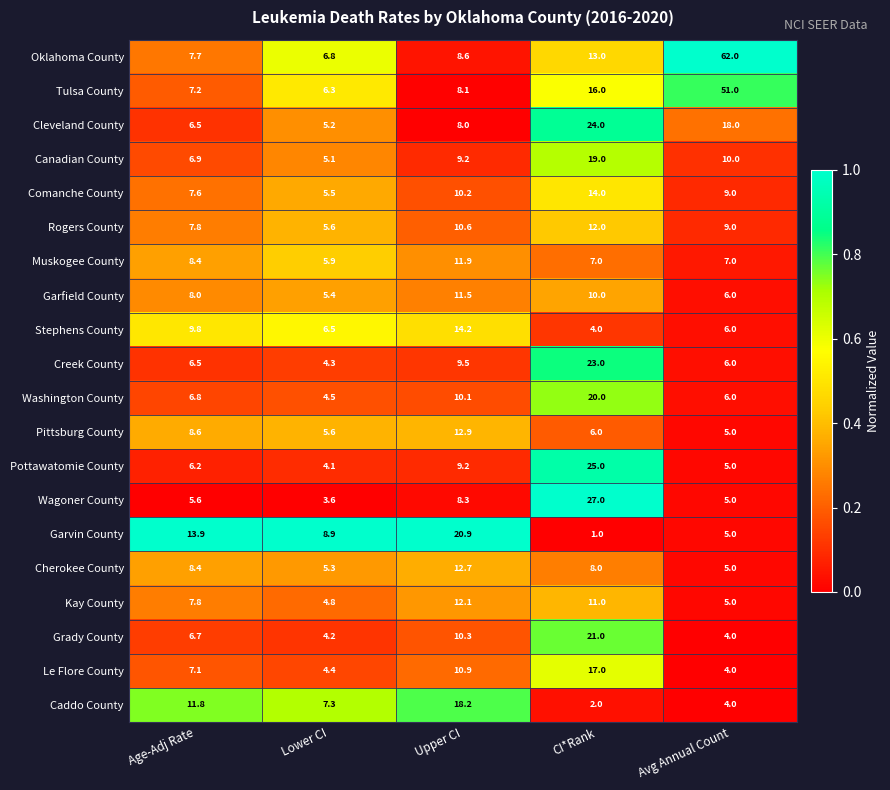

At which category is the sum across all series the highest?

CI*Rank